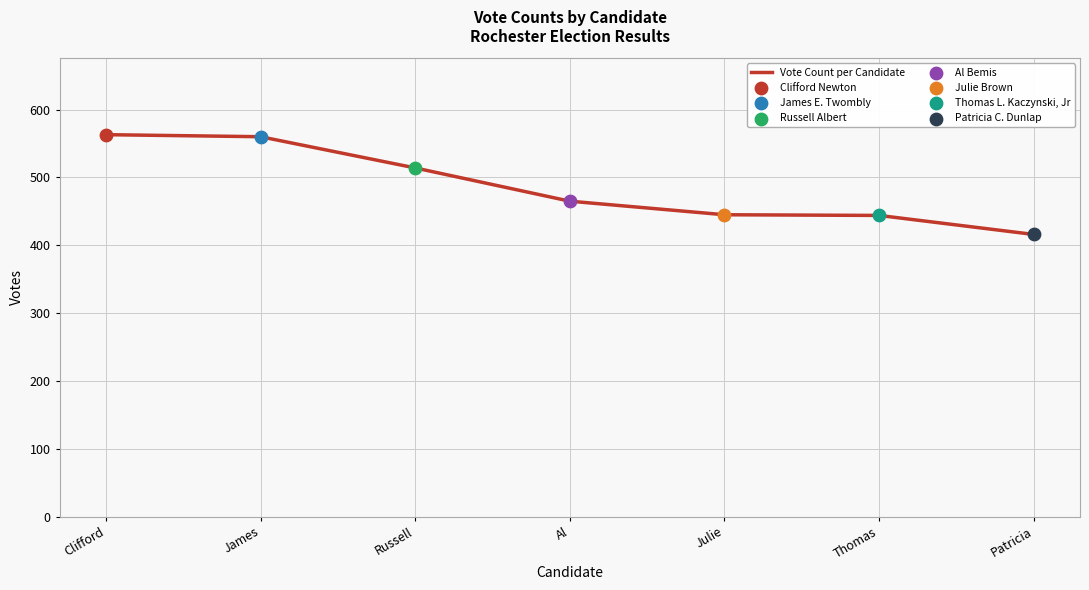

What is the ratio of the value at Thomas to the value at Julie?

1.0